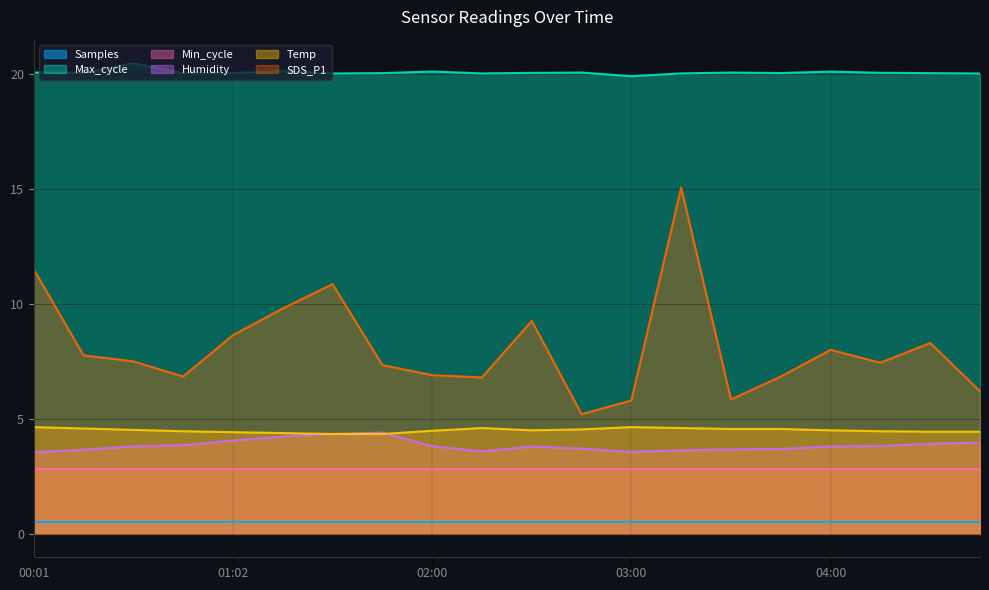

True or false: Samples and Max_cycle intersect in this chart.

False